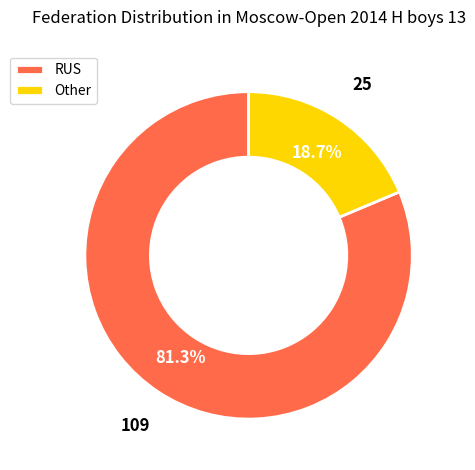

Approximately how many times larger is the value at Other compared to RUS?

0.2